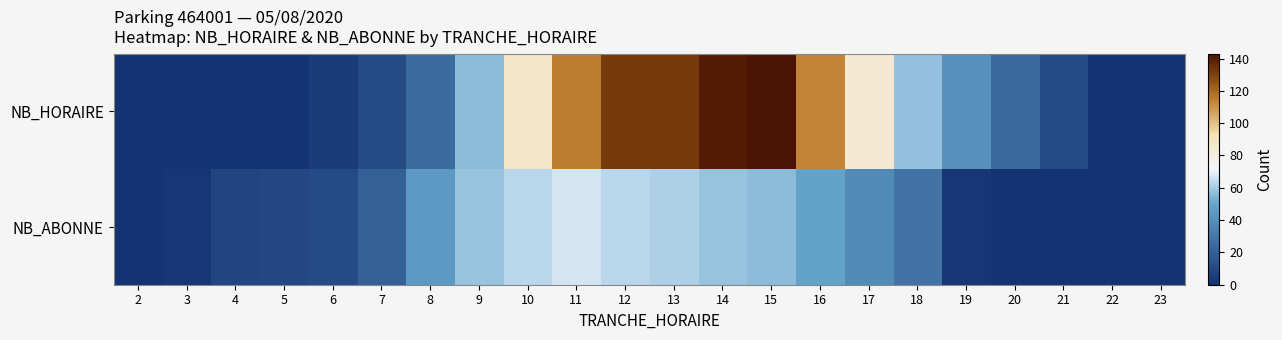

At which category does the chart reach its peak across all series?

15